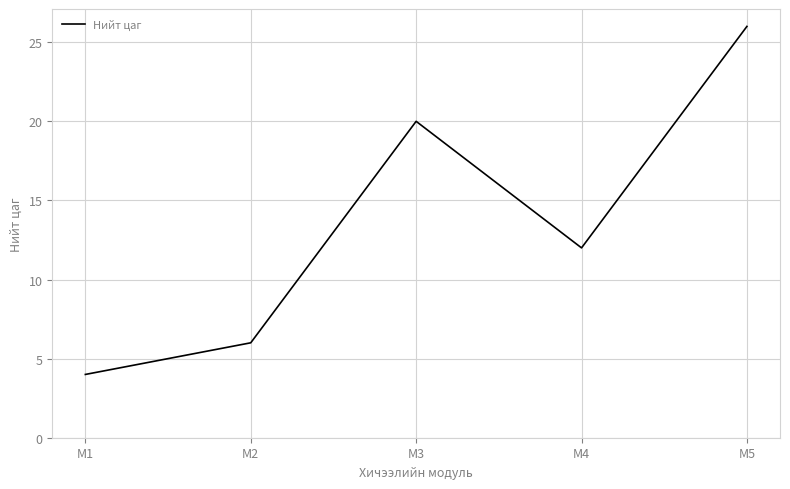

Is it true that the value at M5 is 42?

False